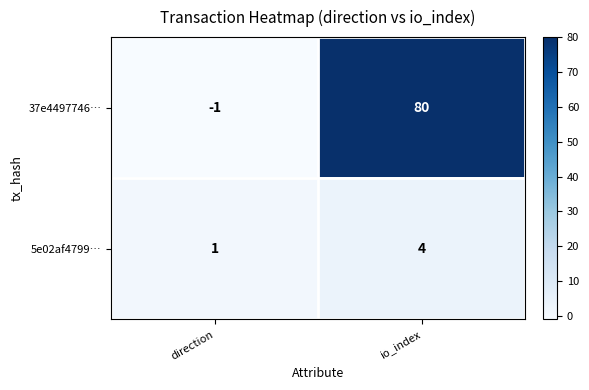

What is the average value of the 37e4497746… series?

40